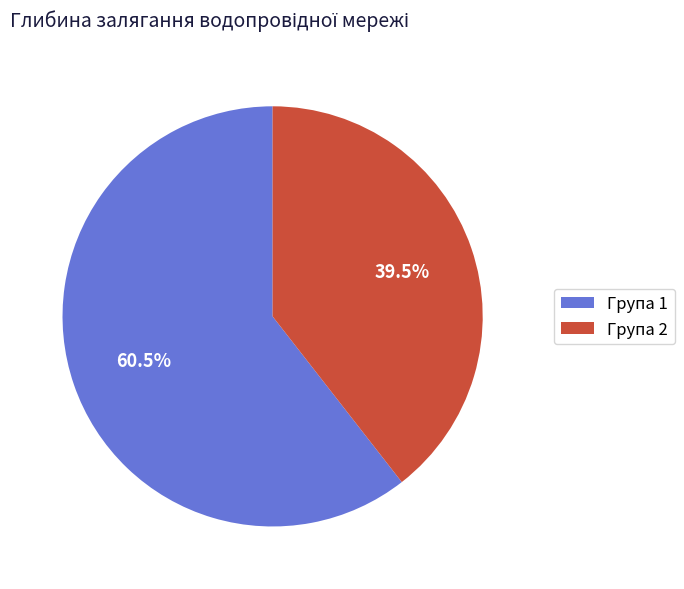

What is the largest slice in the pie chart?

Група 1